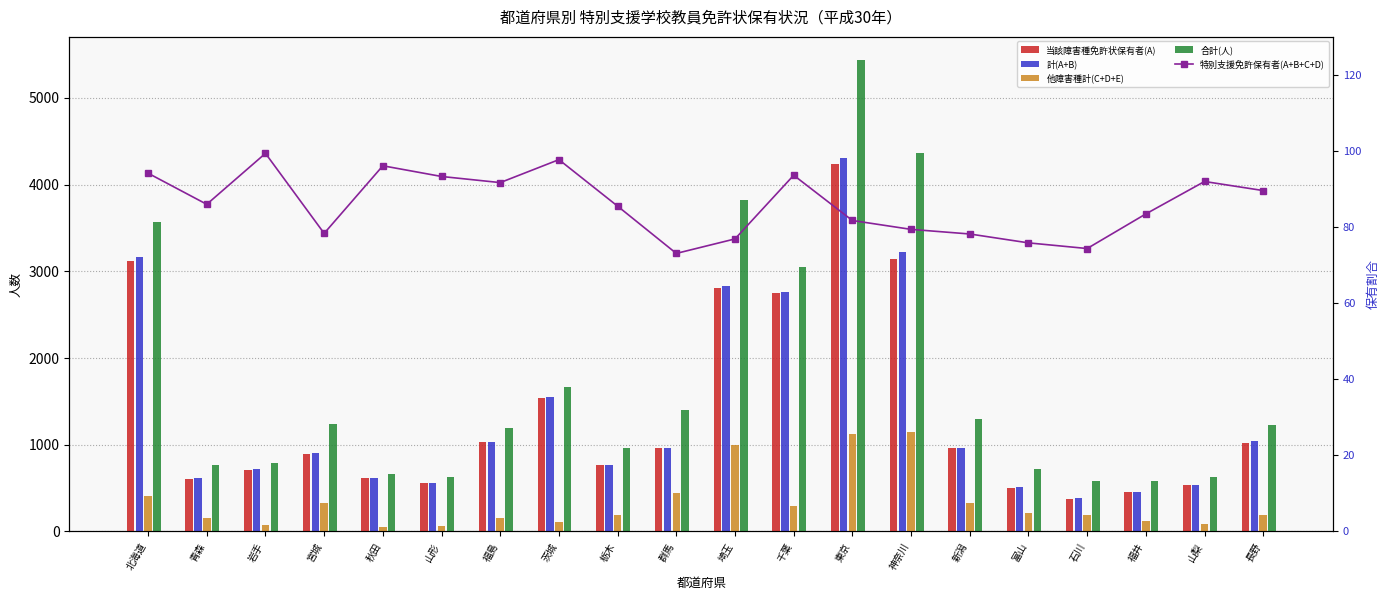

What is the maximum value shown in the chart?

5432.0